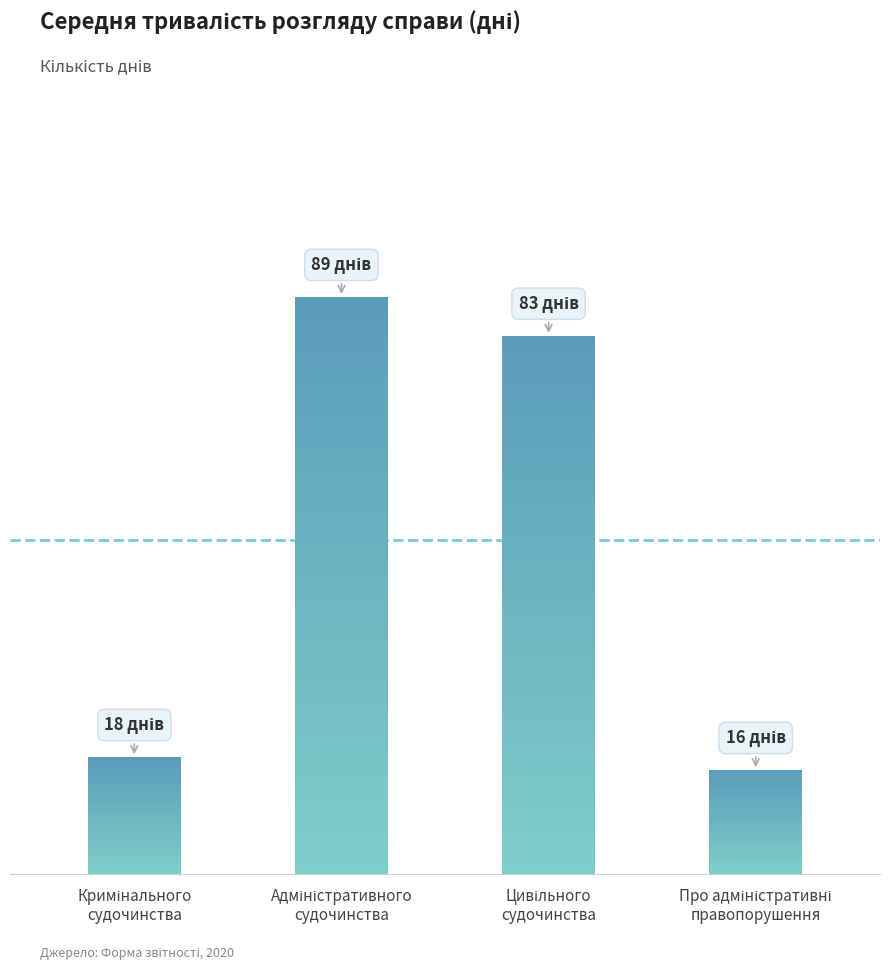

What position from the right is Про адміністративні
правопорушення?

1